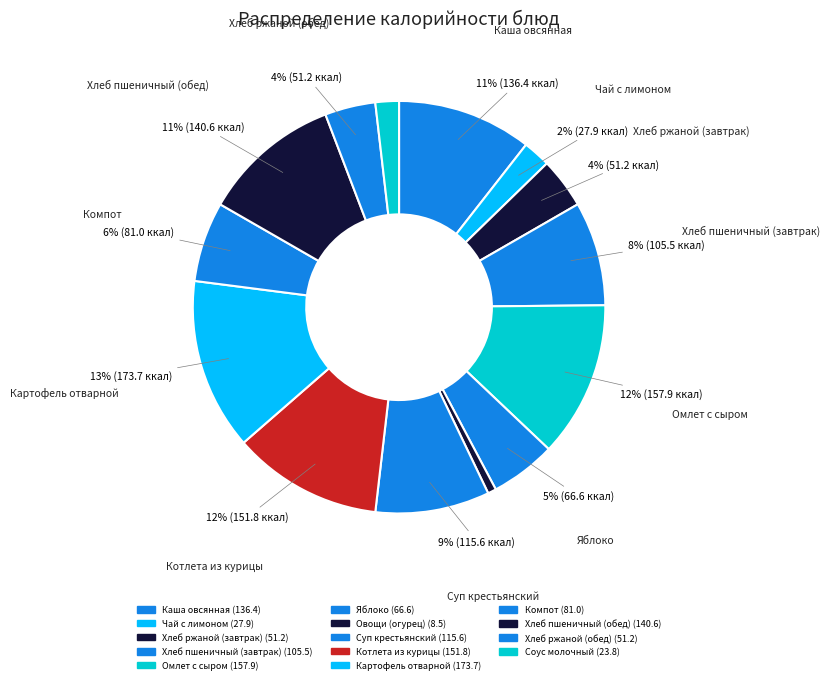

What is the change in value from Суп крестьянский to Соус молочный?

-91.8